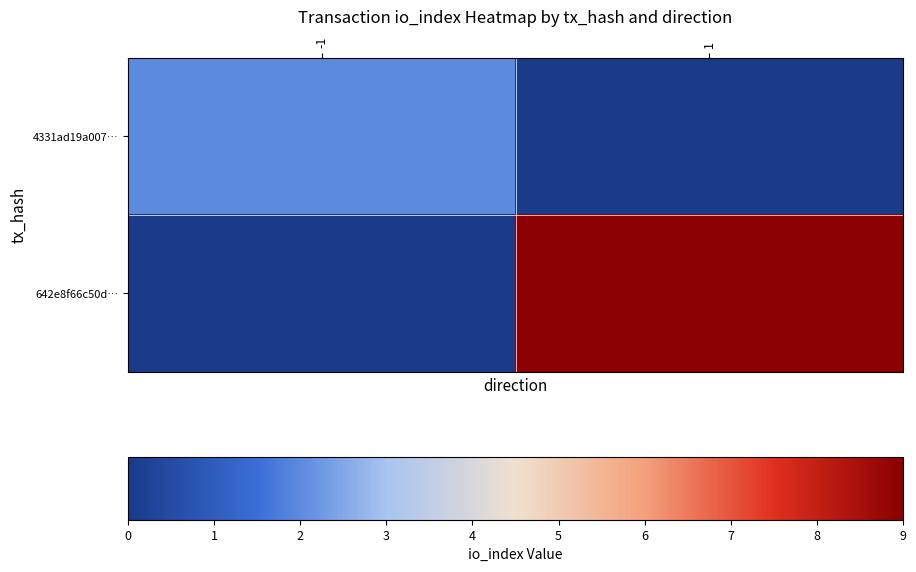

Rank the series by their average value, from lowest to highest.

4331ad19a007…, 642e8f66c50d…